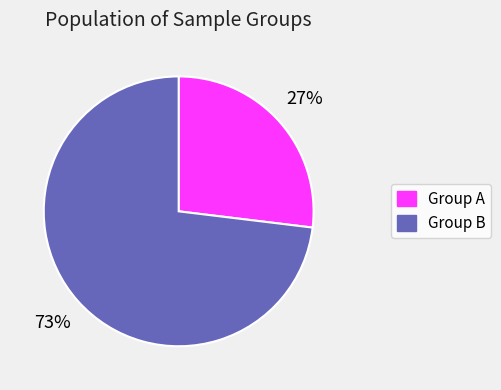

Is there any slice that represents more than half of the pie?

Yes